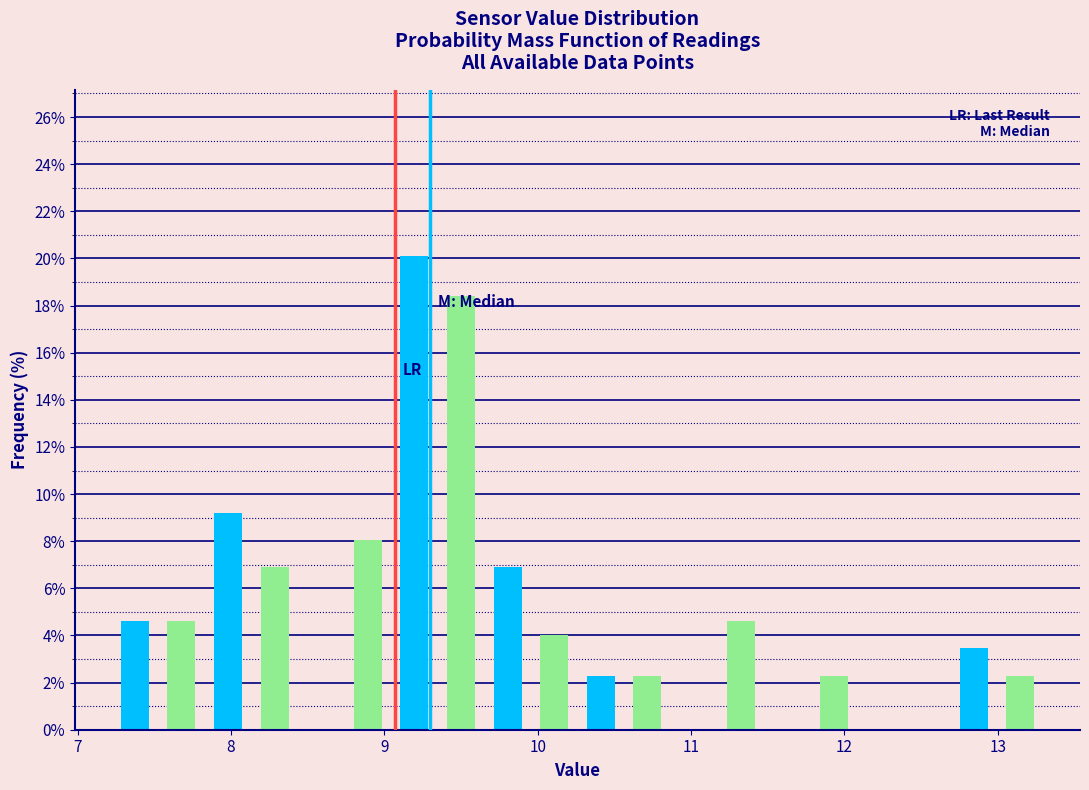

Read against the x-axis, roughly where is the centre of the tallest bar?

9.2